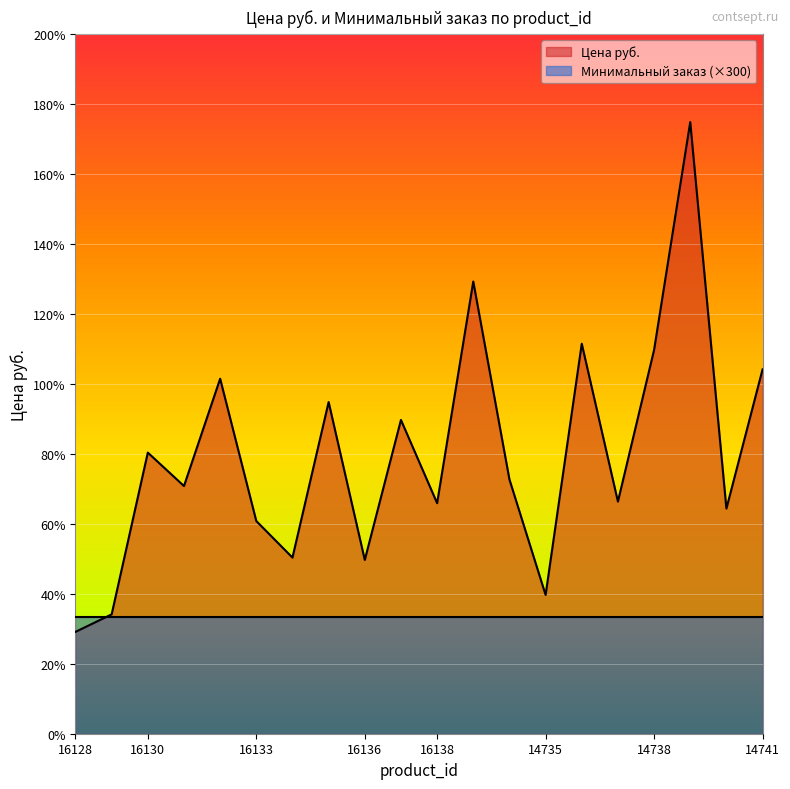

Does the chart display data point markers on the line(s)?

No